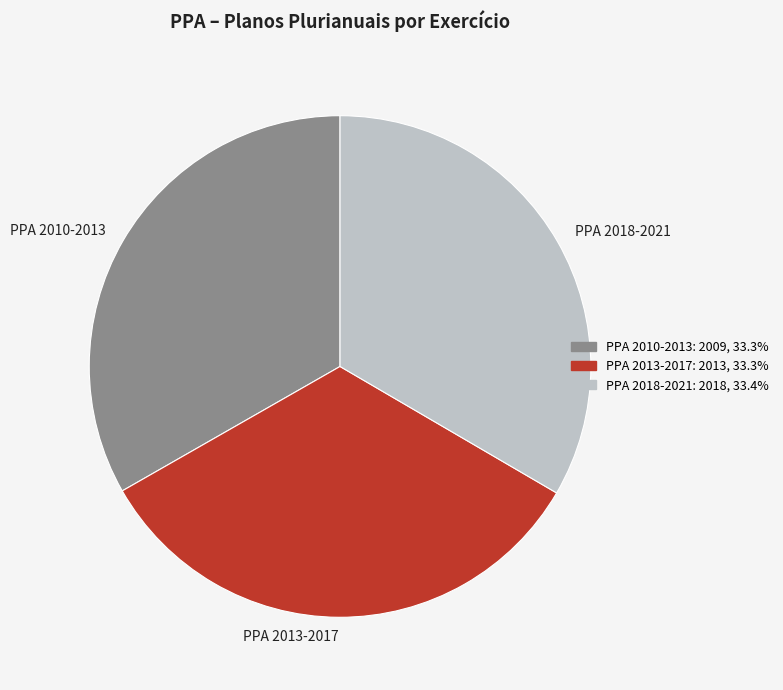

What is the ratio of the value at PPA 2018-2021 to the value at PPA 2013-2017?

1.0